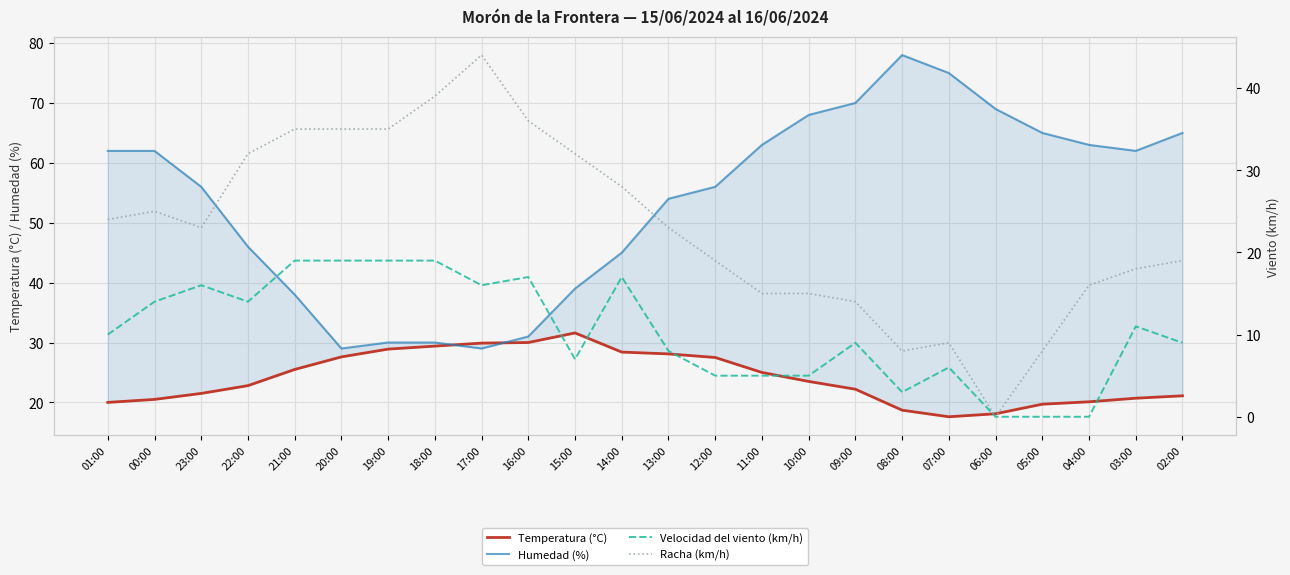

How many values in Racha (km/h) are above zero?

23